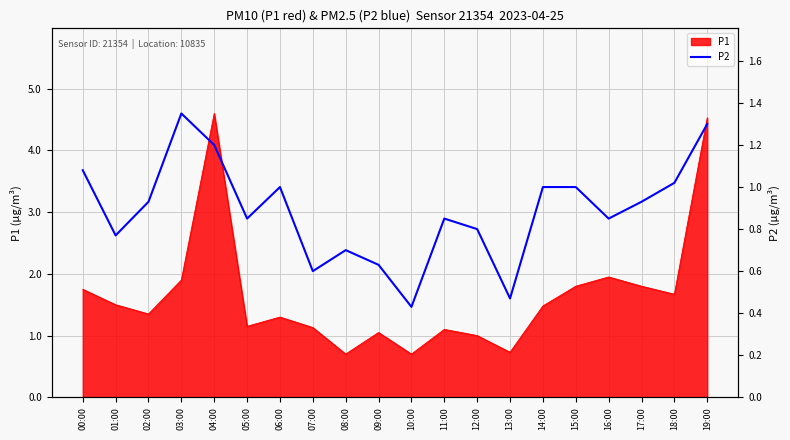

The value of P1 at 00:00 is 0.7. True or false?

False